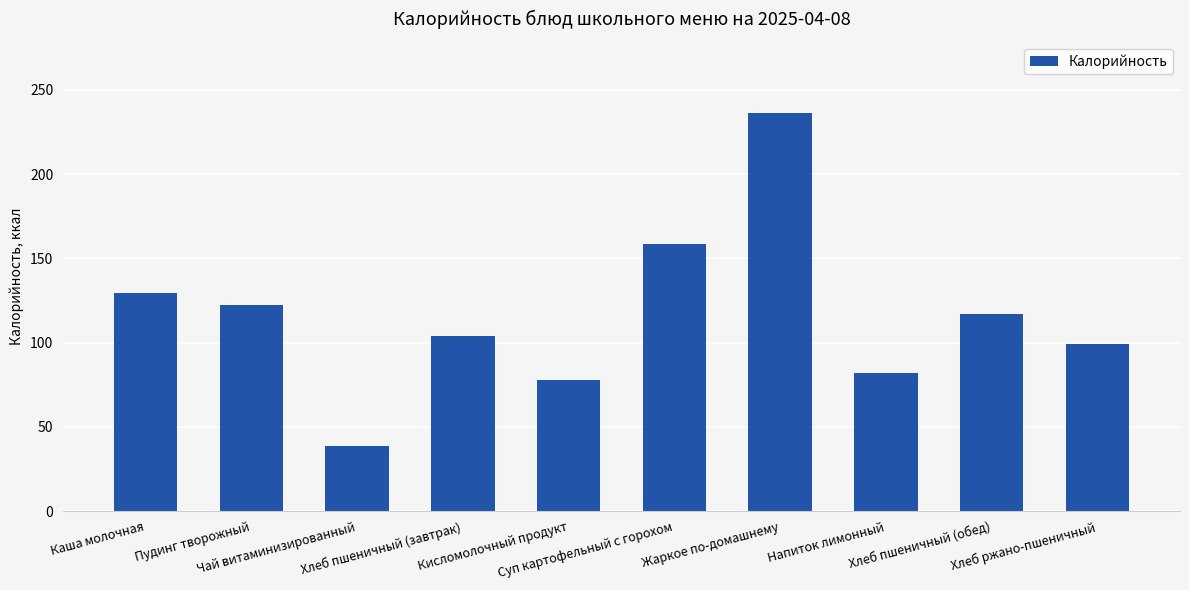

What is the sum of all values?

1165.1